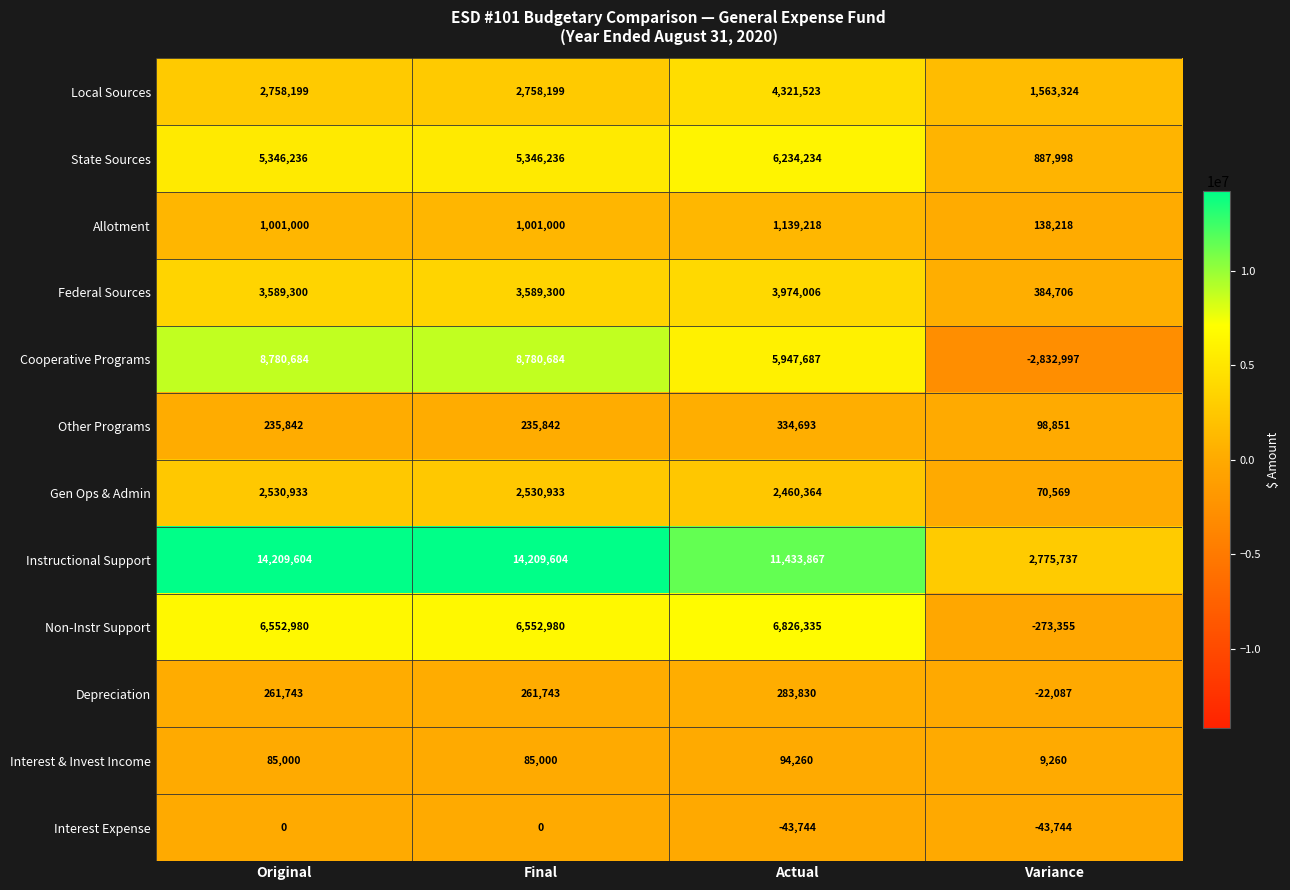

What is the approximate value of Federal Sources at Variance?

384706